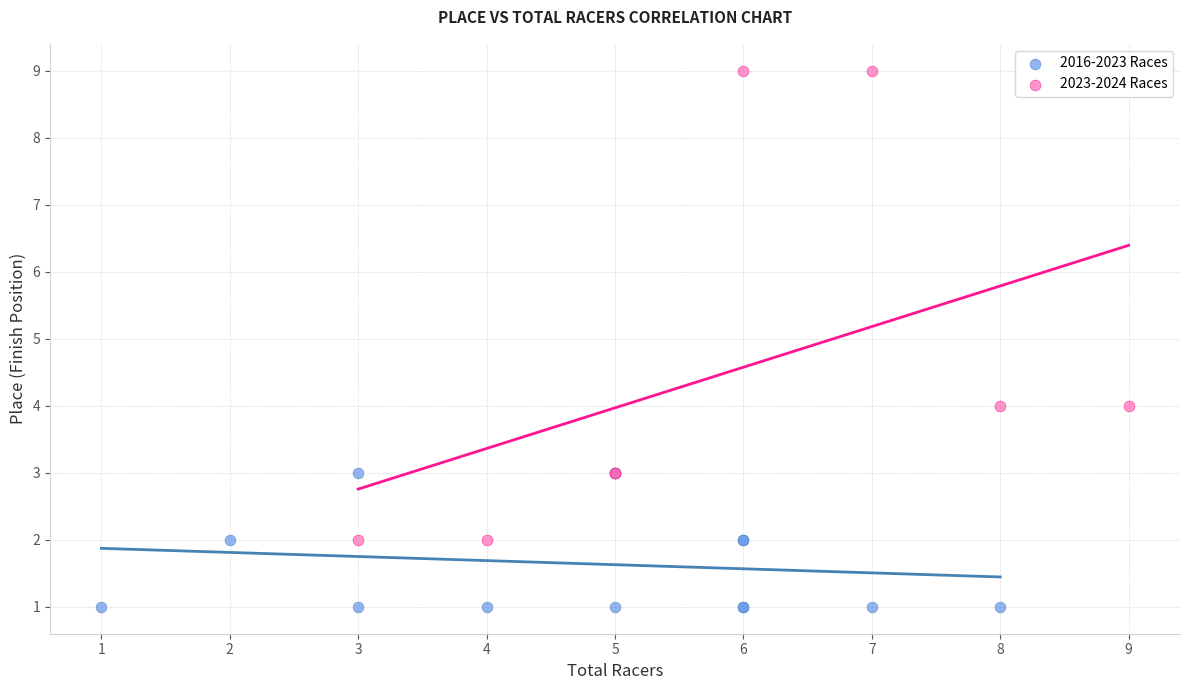

Which series reaches the minimum Y coordinate?

2016-2023 Races